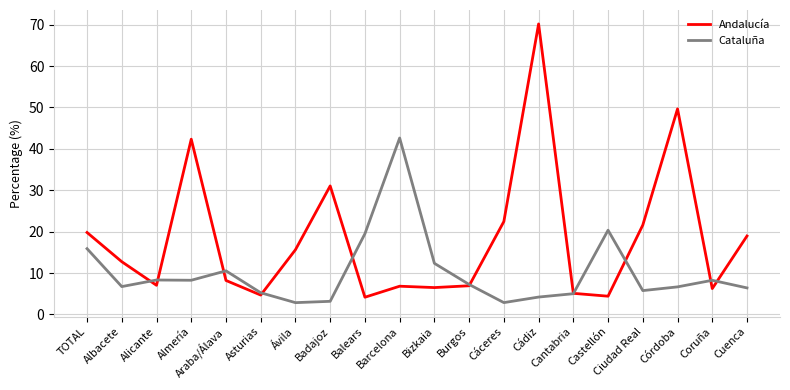

What position from the right is Córdoba?

3